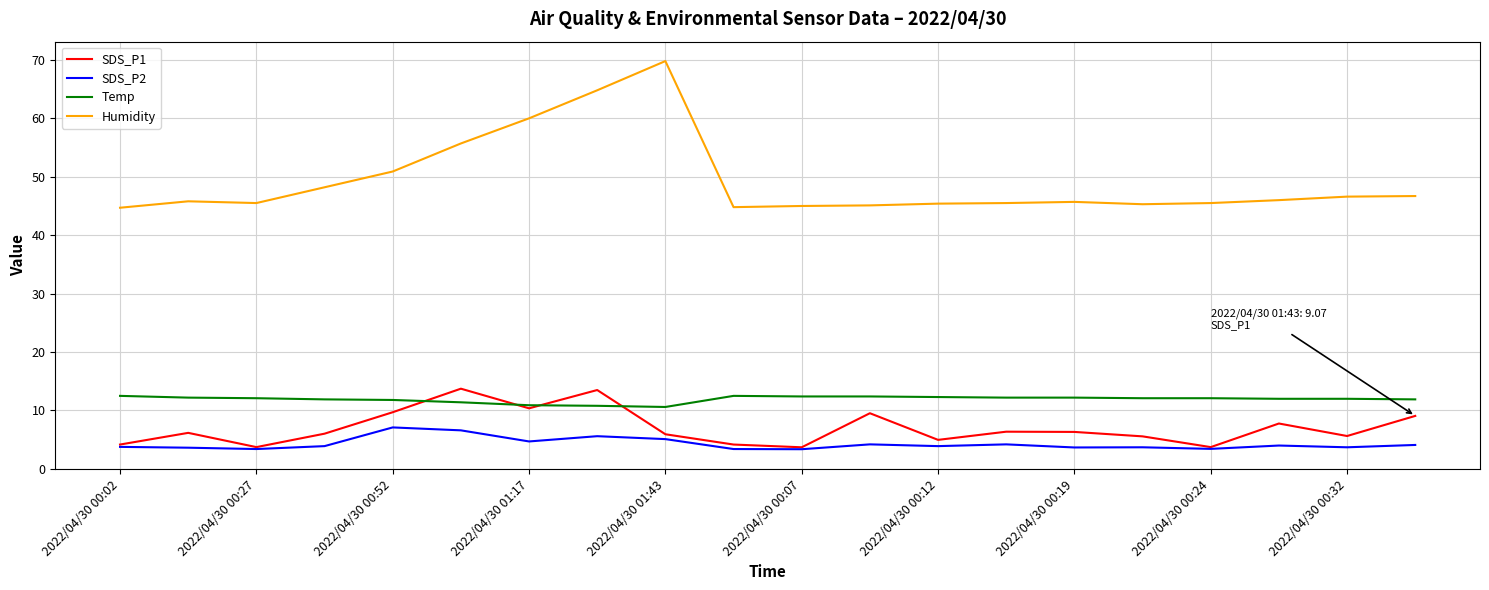

Which series has the largest range (max minus min)?

Humidity